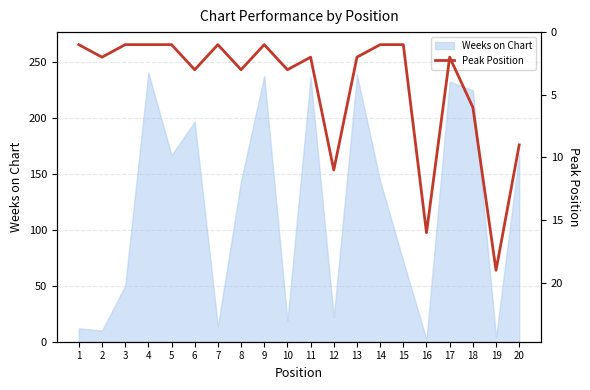

What is the value of the 6th point from the left?

3